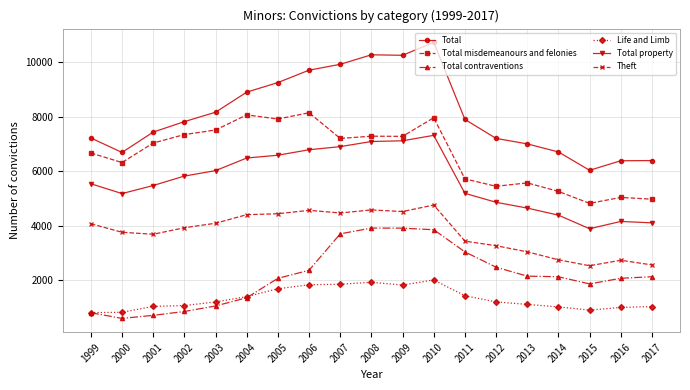

Which series has the widest spread of values?

Total